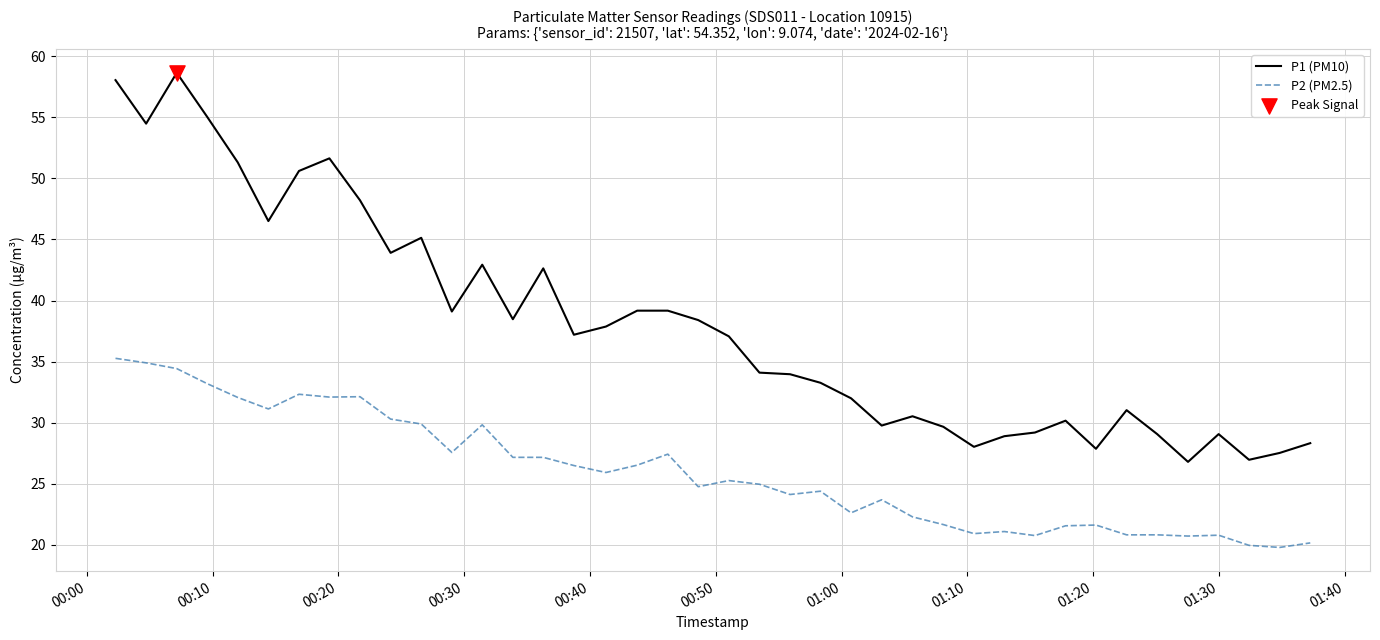

List the series in order of their overall mean, lowest first.

P2 (PM2.5), P1 (PM10)